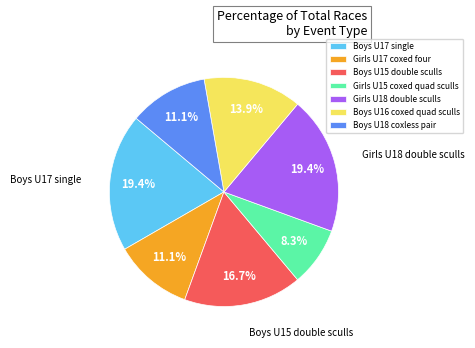

Do Girls U17 coxed four and Boys U17 single together represent more than half of the pie?

No